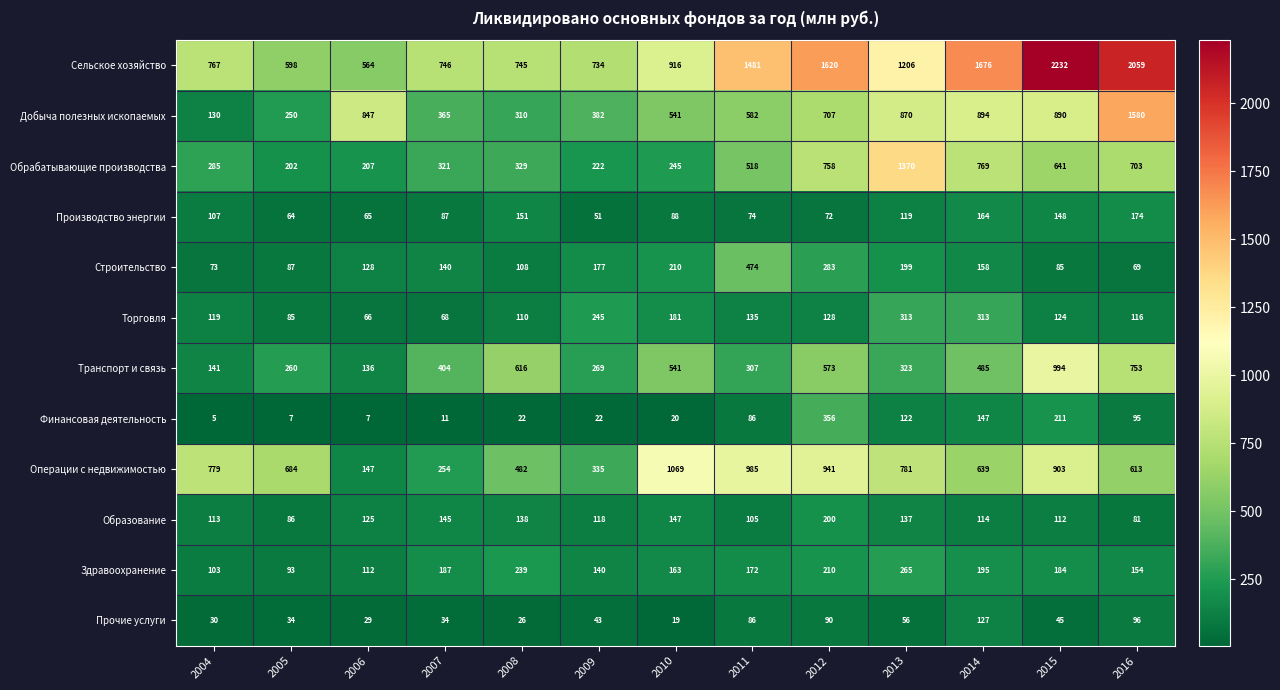

How many data points does each series have?

13